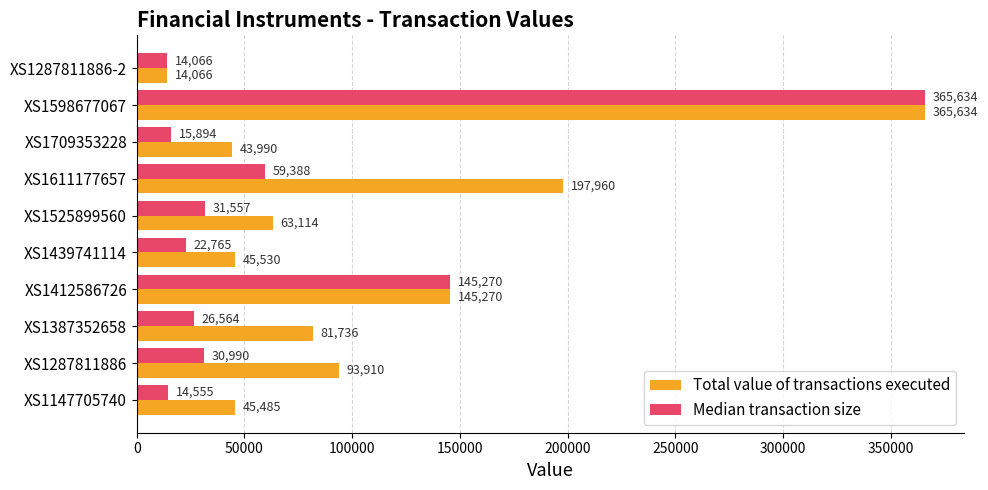

How many values in the Median transaction size series exceed 30990?

5